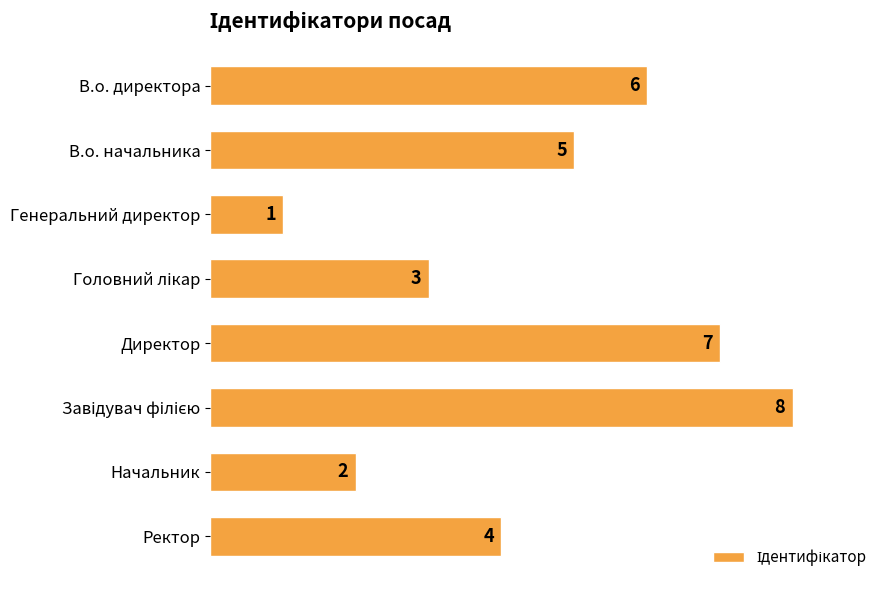

Which has a higher value, Начальник or Генеральний директор?

Начальник